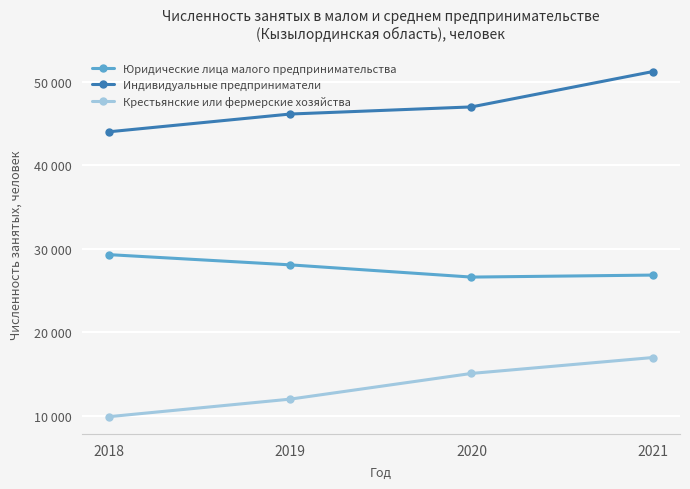

Rank the categories by Индивидуальные предприниматели value from highest to lowest.

2021, 2020, 2019, 2018